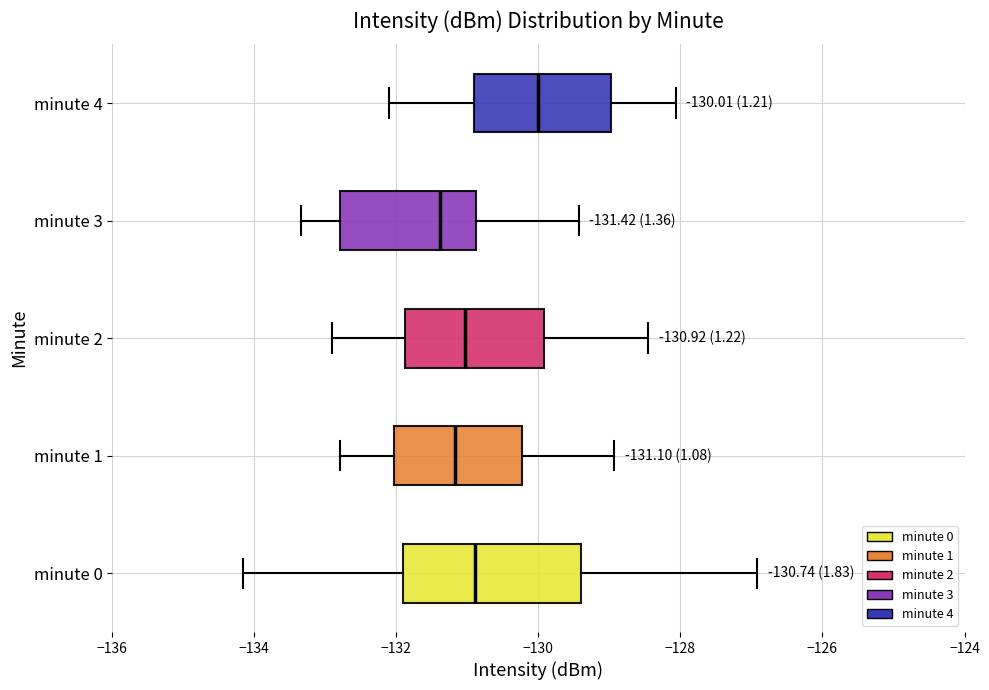

Comparing the boxes themselves (not the whiskers), which one is the widest?

minute 0